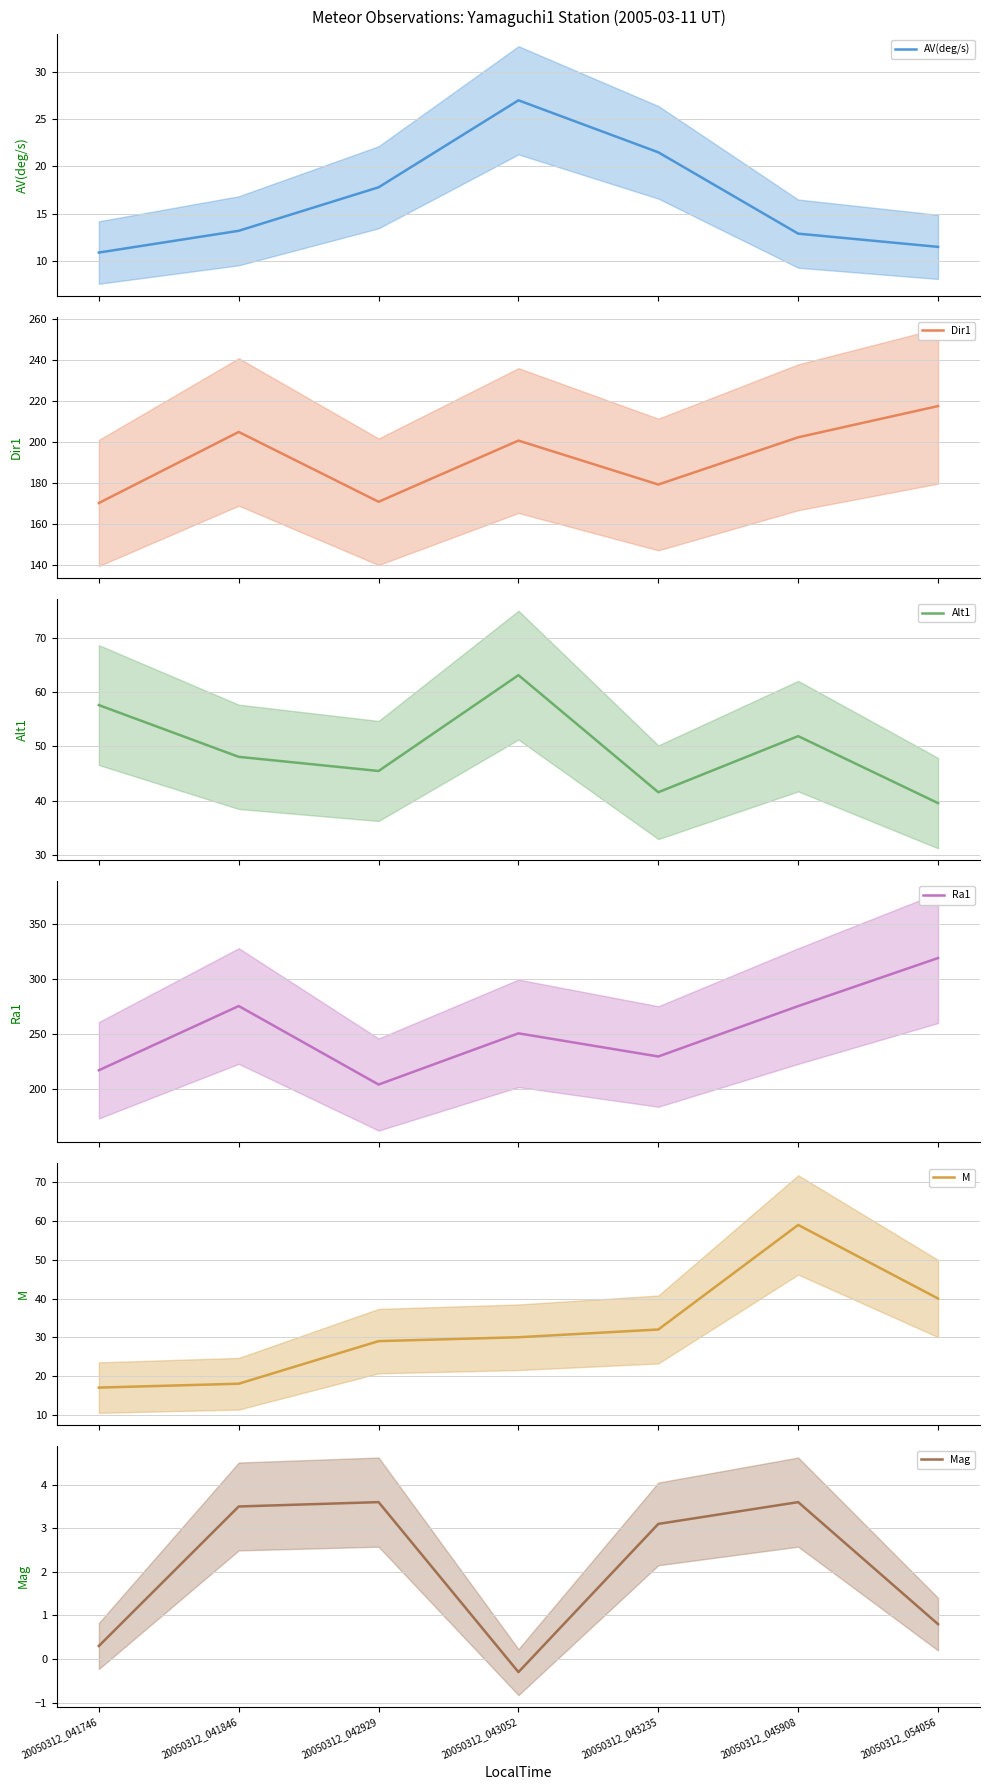

Reading right to left, transcribe all the data shown in this chart.

AV(deg/s): 20050312_054056=11.5	20050312_045908=12.9	20050312_043235=21.5	20050312_043052=27.0	20050312_042929=17.8	20050312_041846=13.2	20050312_041746=10.9
Dir1: 20050312_054056=217.5	20050312_045908=202.3	20050312_043235=179.3	20050312_043052=200.7	20050312_042929=170.9	20050312_041846=204.9	20050312_041746=170.3
Alt1: 20050312_054056=39.6	20050312_045908=51.9	20050312_043235=41.6	20050312_043052=63.1	20050312_042929=45.5	20050312_041846=48.1	20050312_041746=57.6
Ra1: 20050312_054056=319.1	20050312_045908=275.5	20050312_043235=229.8	20050312_043052=250.8	20050312_042929=204.4	20050312_041846=275.6	20050312_041746=217.3
M: 20050312_054056=40.0	20050312_045908=59.0	20050312_043235=32.0	20050312_043052=30.0	20050312_042929=29.0	20050312_041846=18.0	20050312_041746=17.0
Mag: 20050312_054056=0.8	20050312_045908=3.6	20050312_043235=3.1	20050312_043052=-0.3	20050312_042929=3.6	20050312_041846=3.5	20050312_041746=0.3